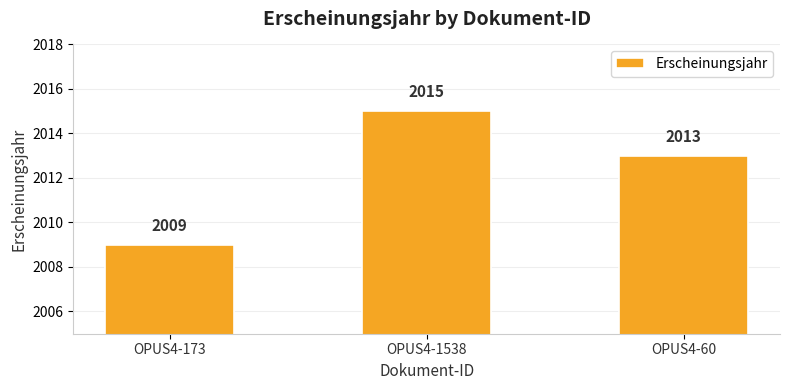

Where does the data first go above 2013?

OPUS4-1538